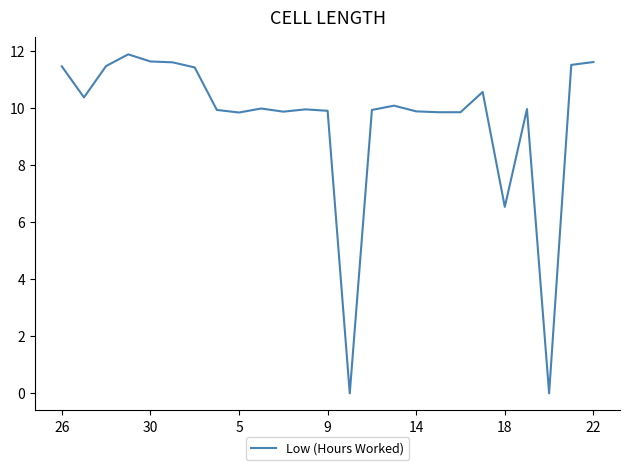

What is the difference between the maximum and minimum values?

11.9